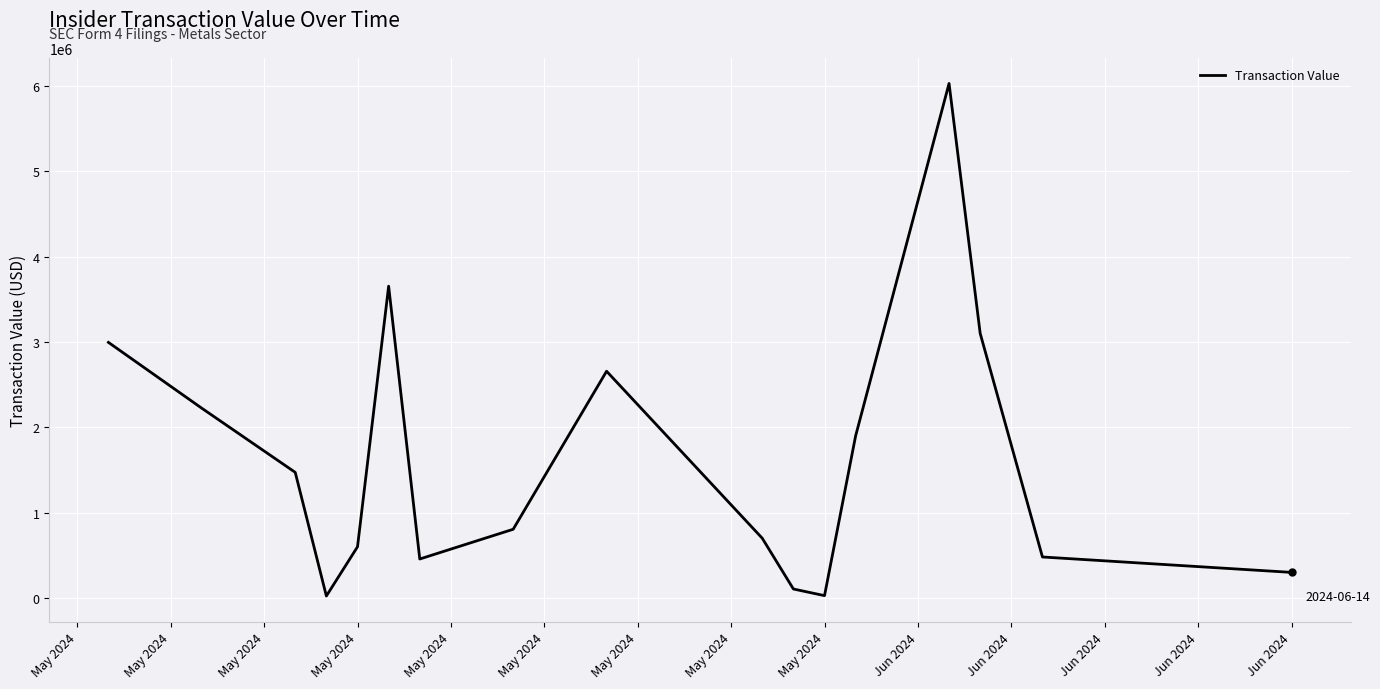

What is the greatest value displayed?

6031905